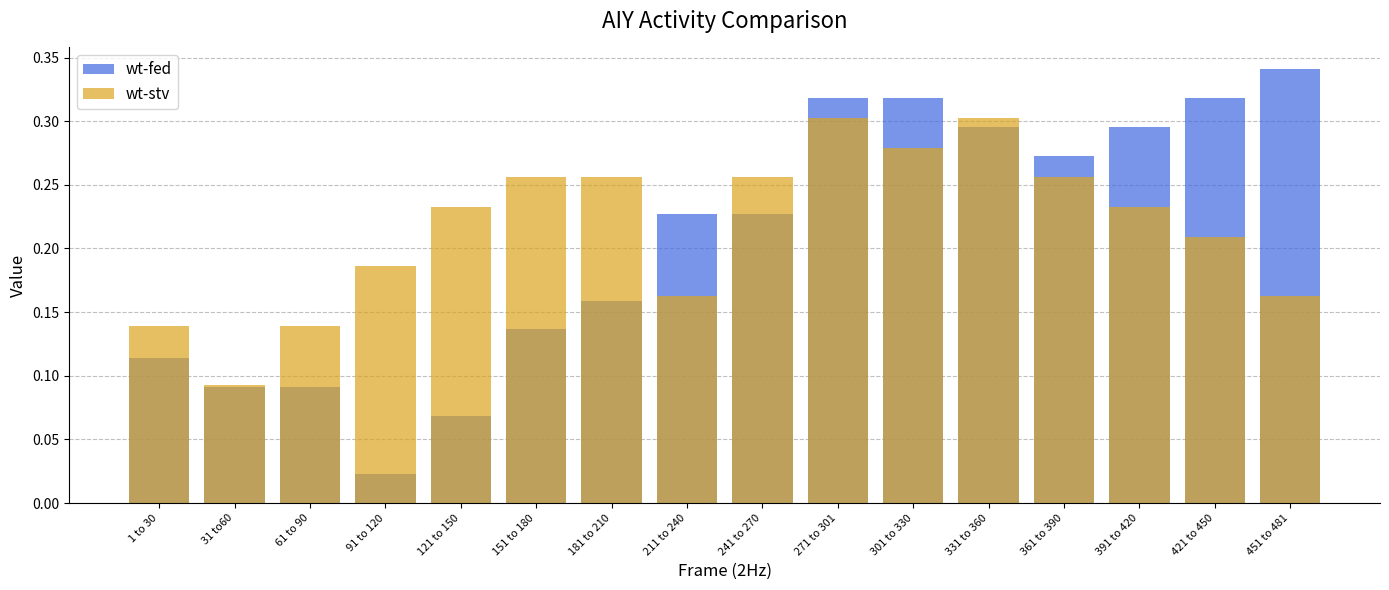

What is the sum of all wt-fed values?

3.3